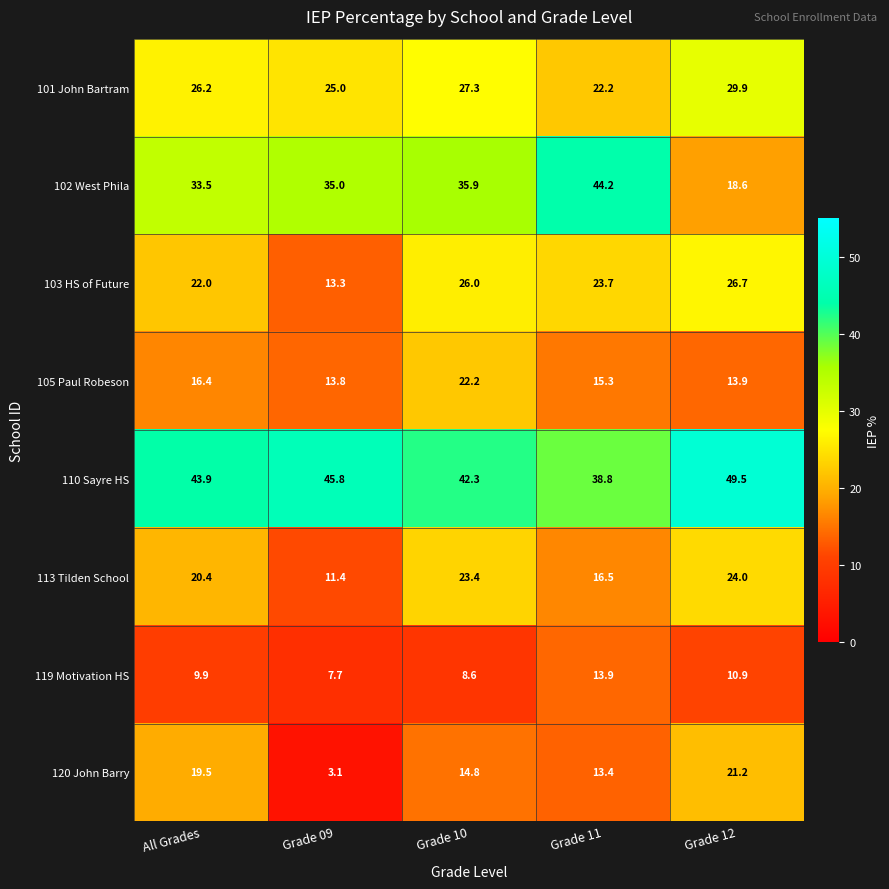

At how many categories does at least one series exceed 40?

5